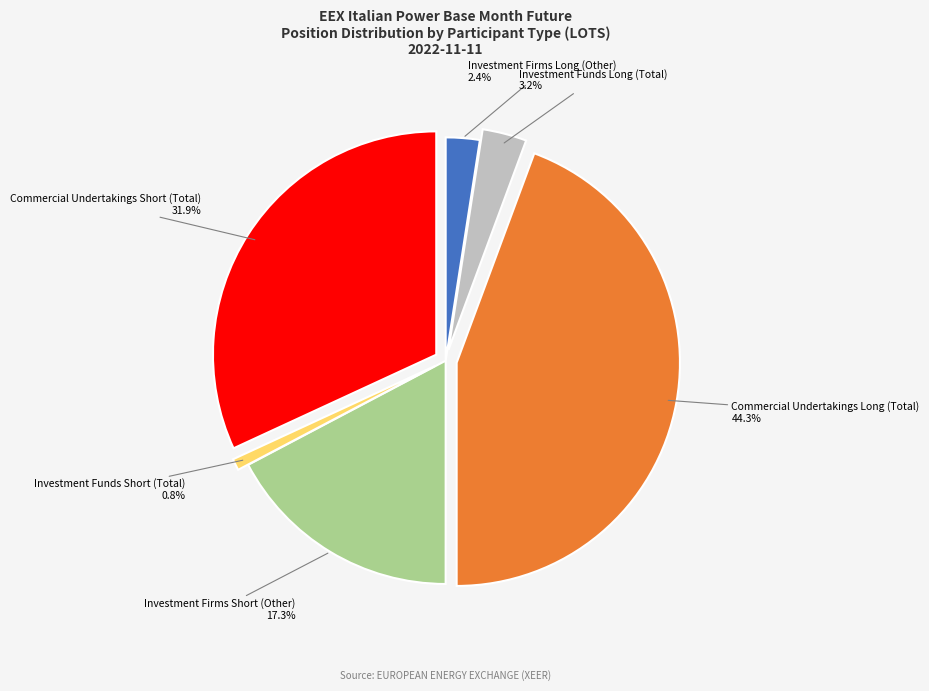

Is there a majority slice in this chart?

No